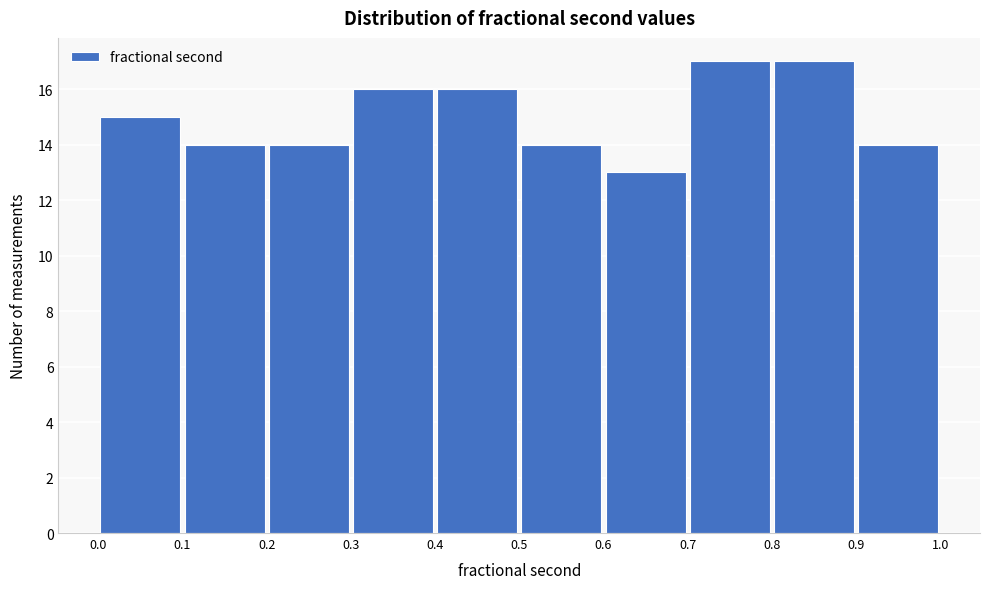

Reading left to right, transcribe this chart: for each bar, give the range it covers on the x-axis and its height. The values are not printed on the chart, so give them approximately, as read against the axis.

0.0 to 0.1: 15
0.1 to 0.2: 14
0.2 to 0.3: 14
0.3 to 0.4: 16
0.4 to 0.5: 16
0.5 to 0.6: 14
0.6 to 0.7: 13
0.7 to 0.8: 17
0.8 to 0.9: 17
0.9 to 1.0: 14